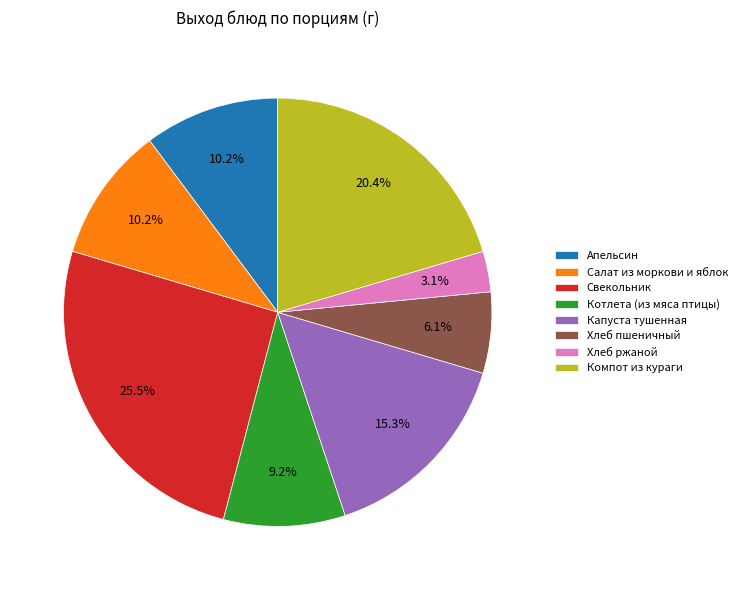

To the nearest percent, what percentage of the pie is Хлеб пшеничный?

6%